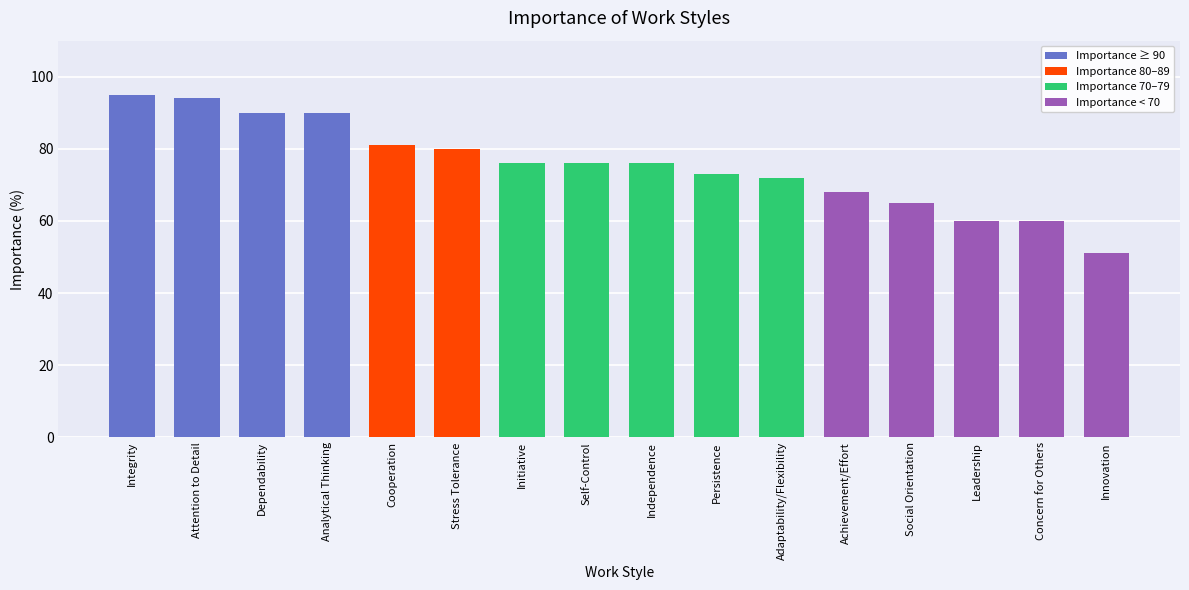

Reading right to left, extract all data points from this chart.

Innovation=51	Concern for Others=60	Leadership=60	Social Orientation=65	Achievement/Effort=68	Adaptability/Flexibility=72	Persistence=73	Independence=76	Self-Control=76	Initiative=76	Stress Tolerance=80	Cooperation=81	Analytical Thinking=90	Dependability=90	Attention to Detail=94	Integrity=95